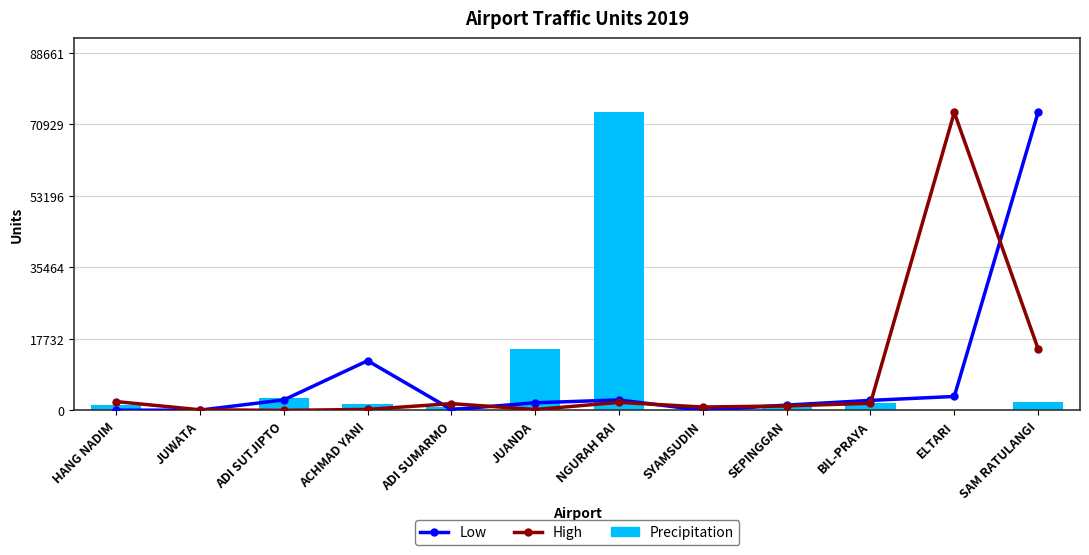

What is the difference between the maximum and minimum values in the High series?

73882.0